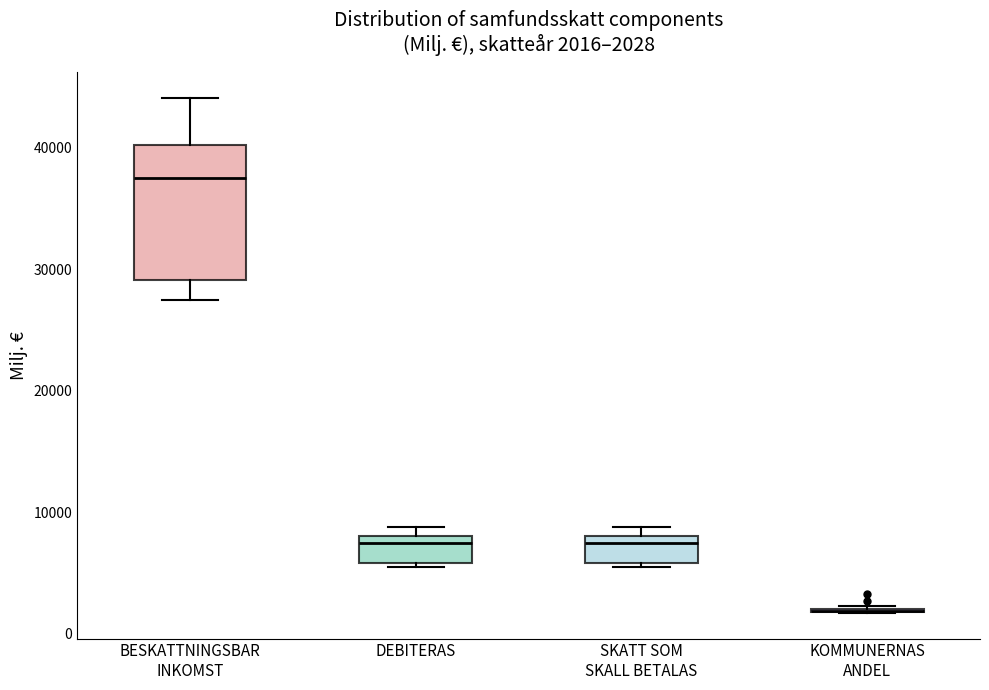

Which box is the tallest, from its lower edge to its upper edge?

BESKATTNINGSBAR INKOMST